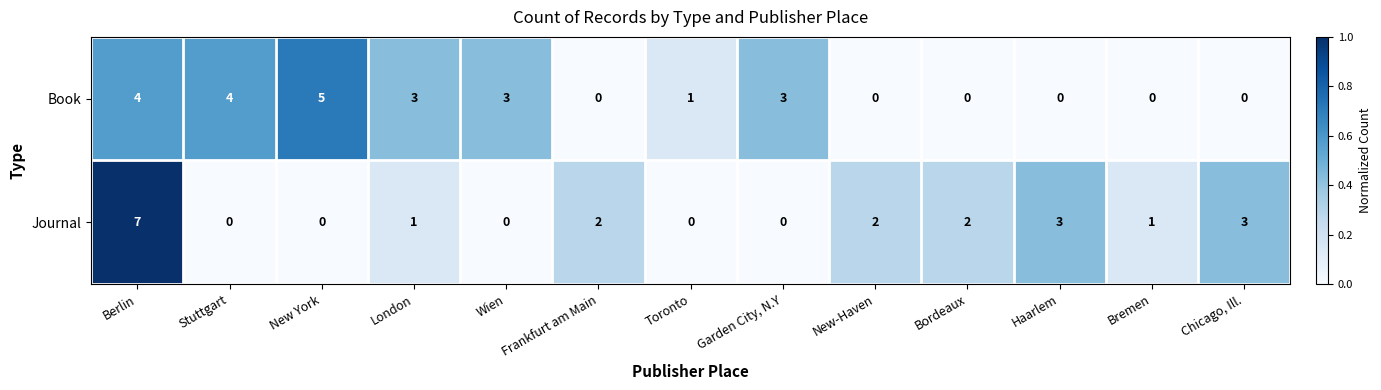

Is the value of Book at London greater than the value of Journal at New York?

Yes